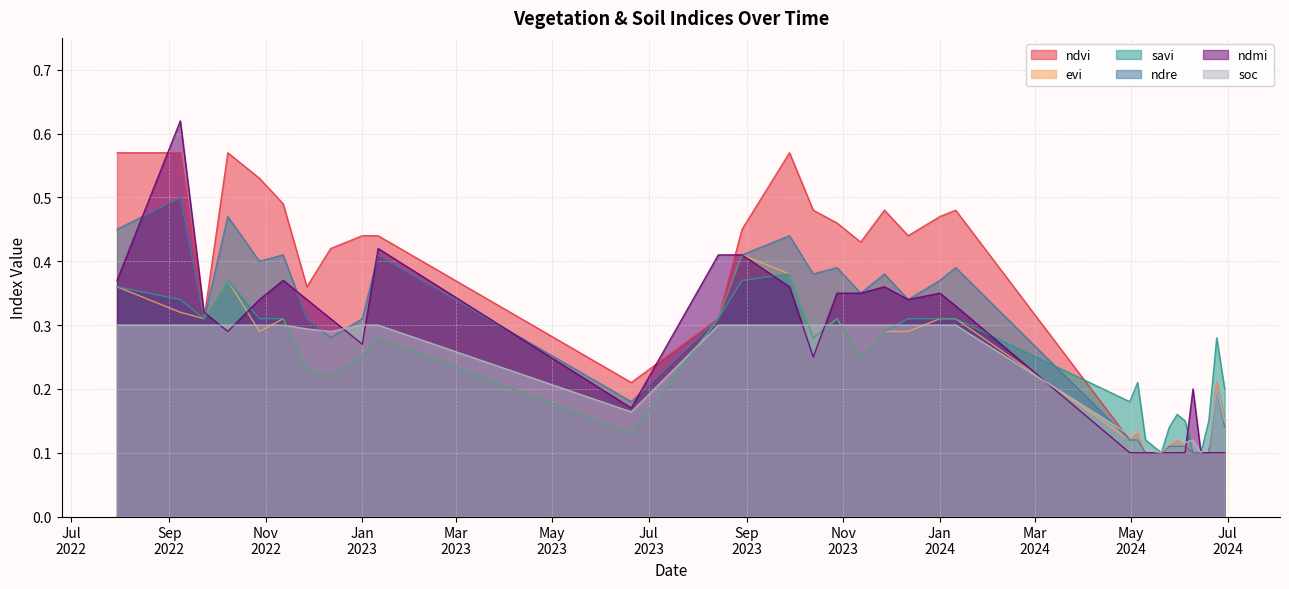

Between 12-12-2022 and 04-06-2024, which series saw the biggest shift?

ndvi